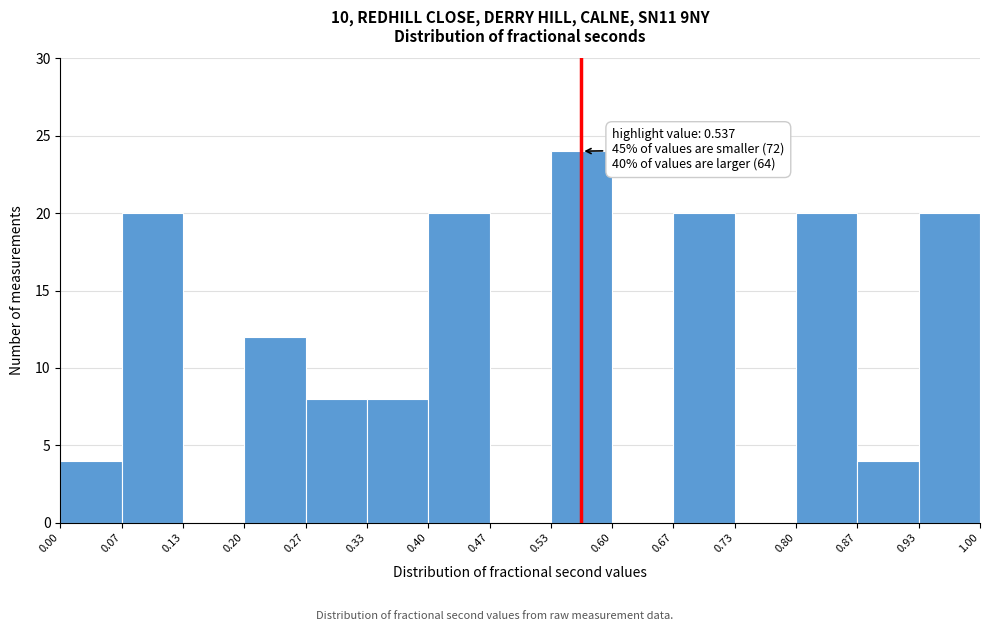

Over which range of the x-axis is the bar tallest?

0.53 to 0.60